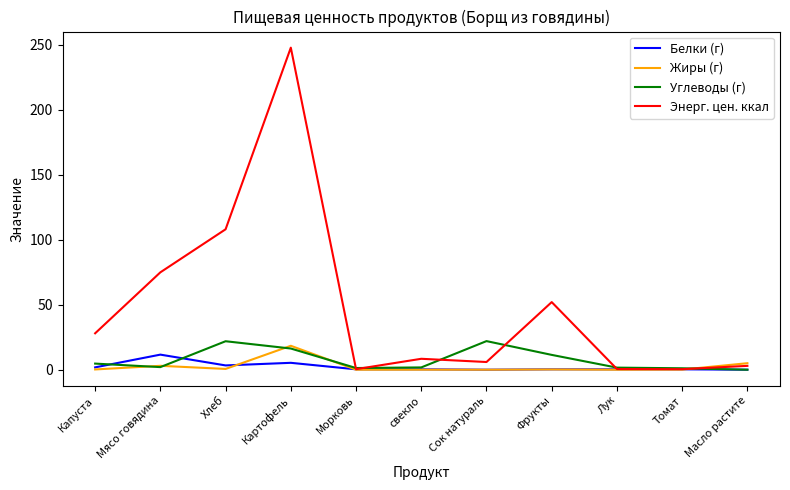

What is the total value across all series at Хлеб?

133.8